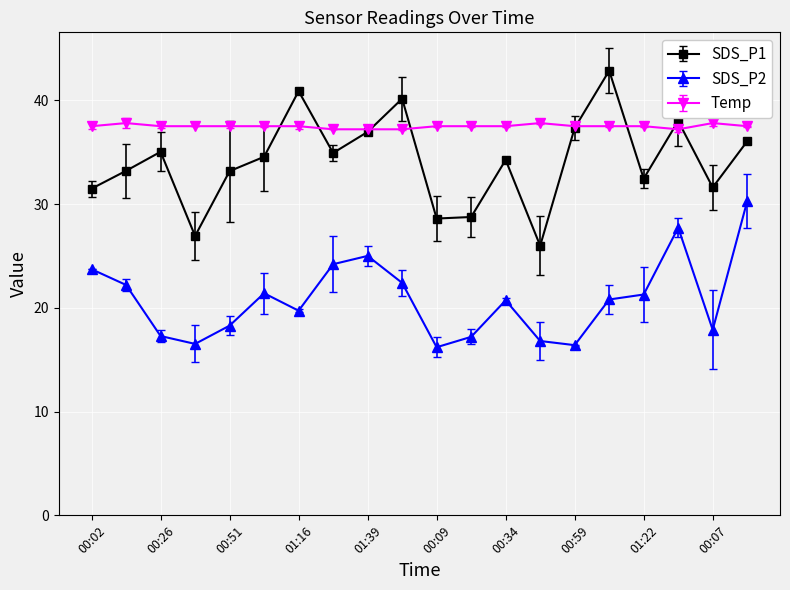

What is the value of the SDS_P1 point at the 17th from the left?

32.5